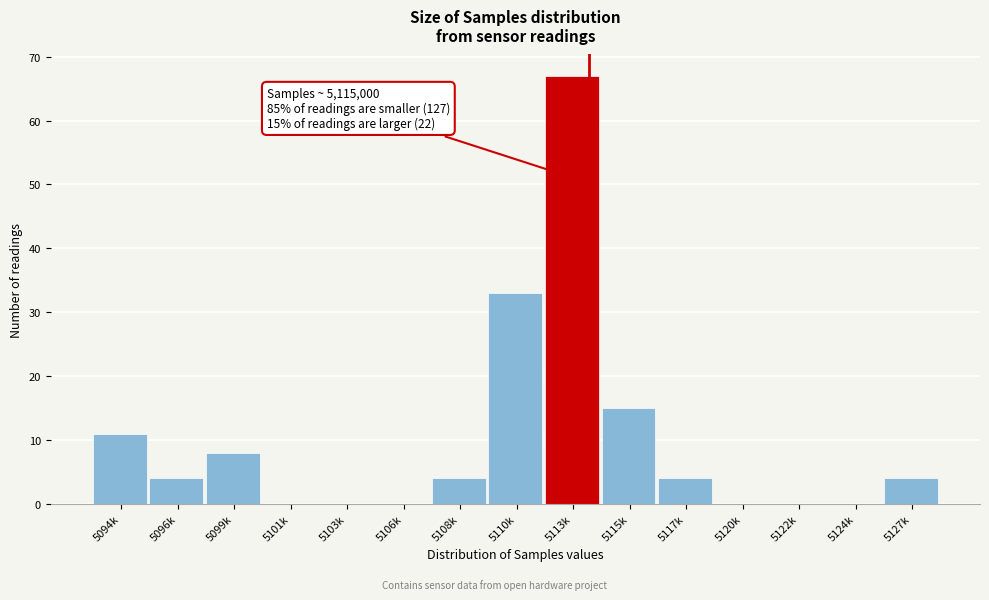

Which has a higher value, 5115k or 5106k?

5115k